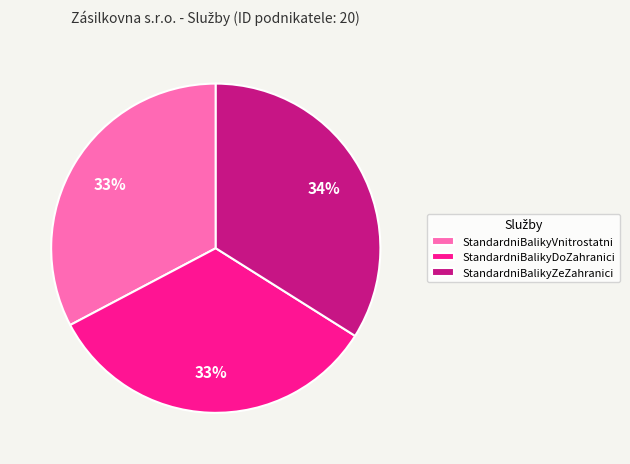

The StandardniBalikyZeZahranici slice represents 34% of the pie. True or false?

True